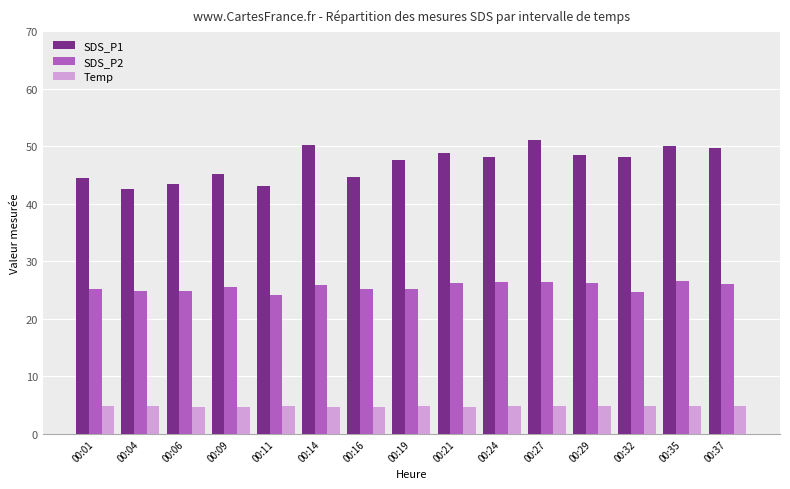

Are the bars horizontal?

No